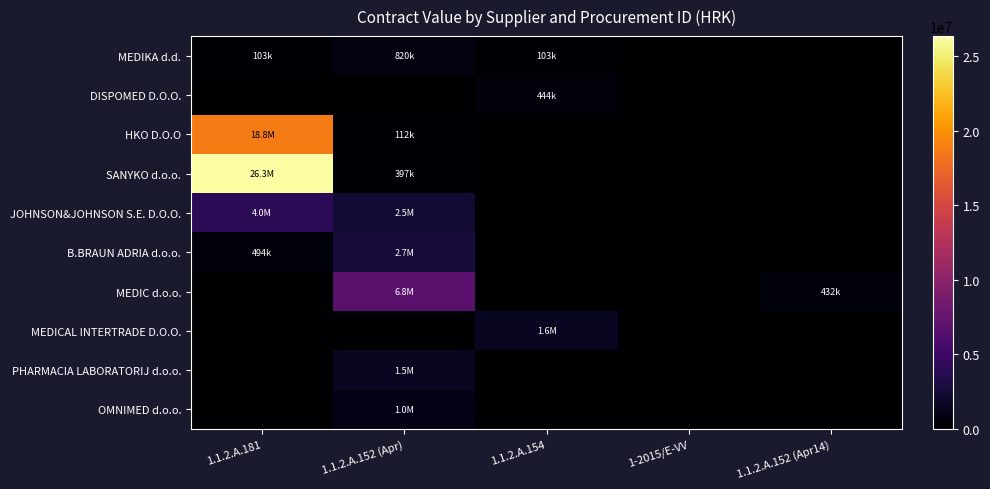

Between 1.1.2.A.152 (Apr) and 1.1.2.A.152 (Apr14), which series saw the biggest shift?

MEDIC d.o.o.